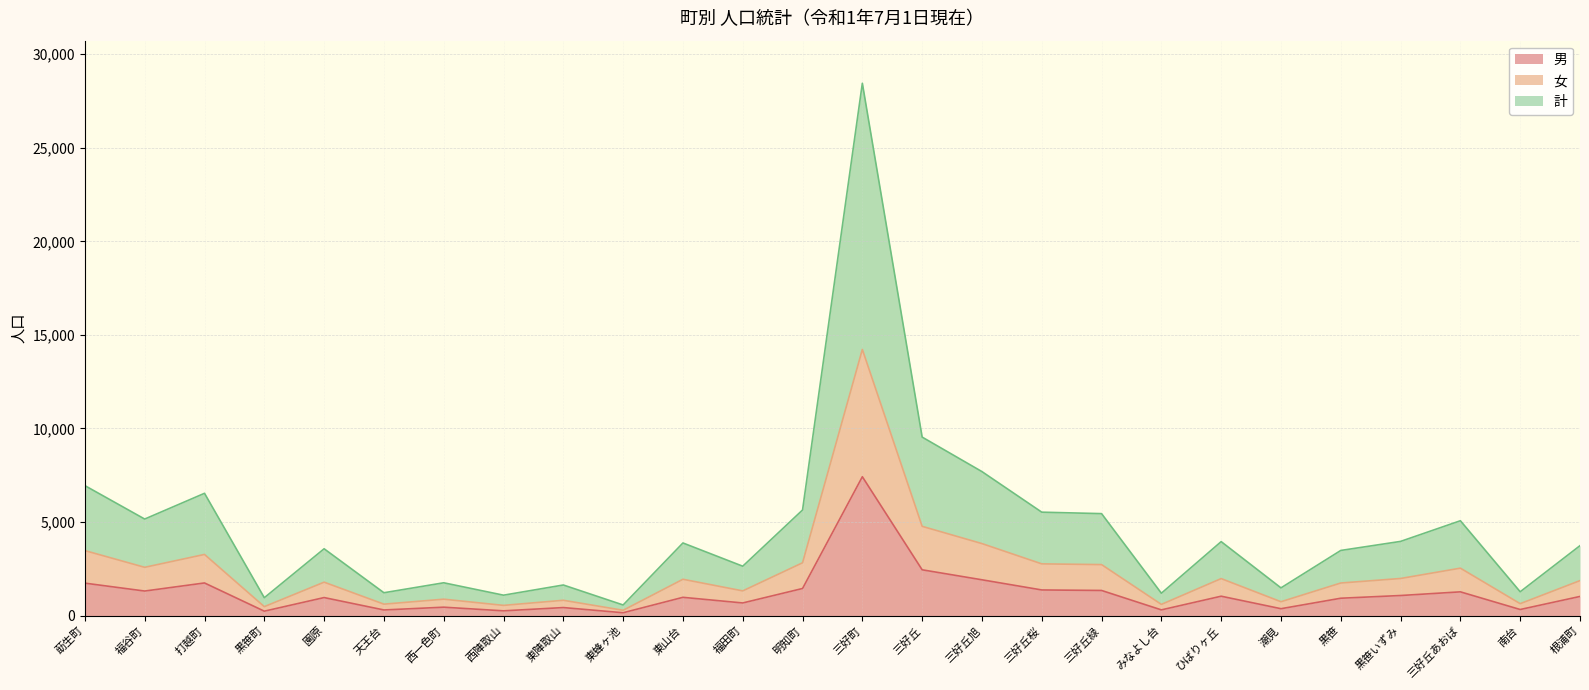

How many values in the 男 series are below 1022?

13